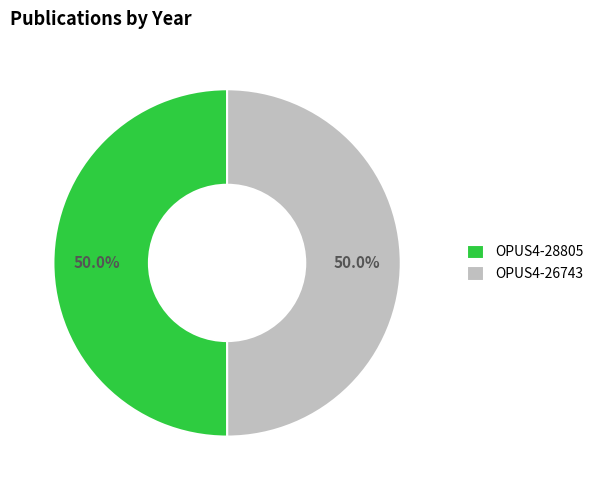

Is it true that OPUS4-28805 is 50% of the pie?

True